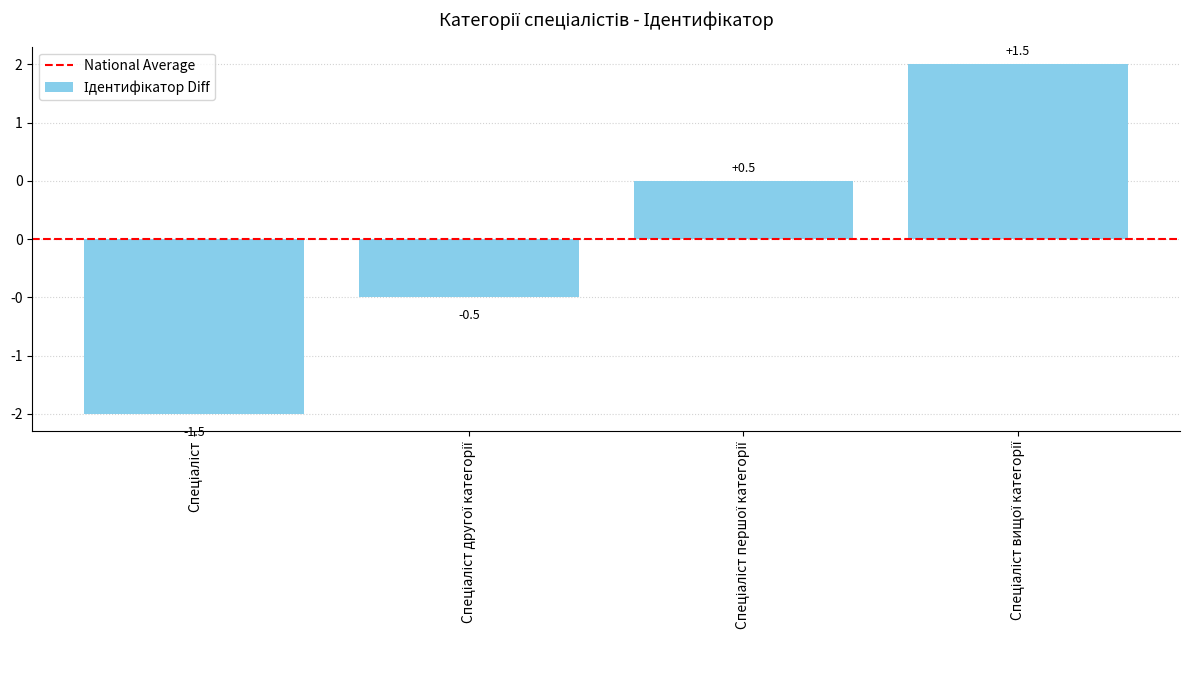

Does the chart contain any negative values?

Yes